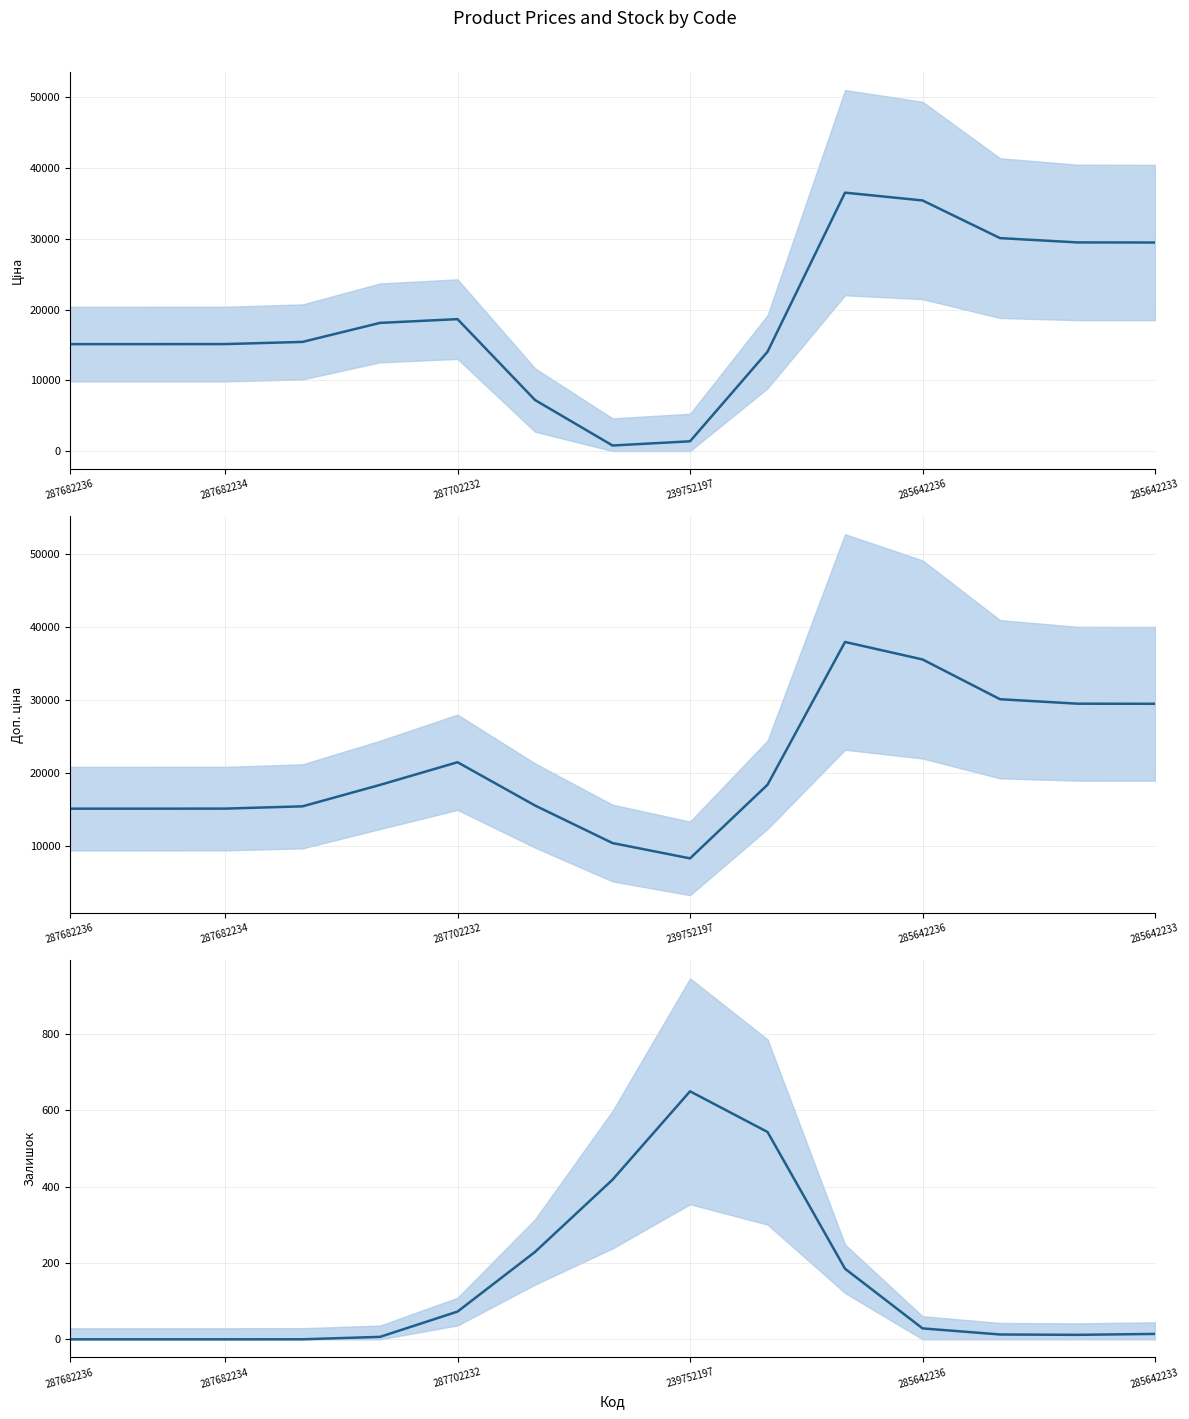

Where is the first local minimum for Залишок?

13